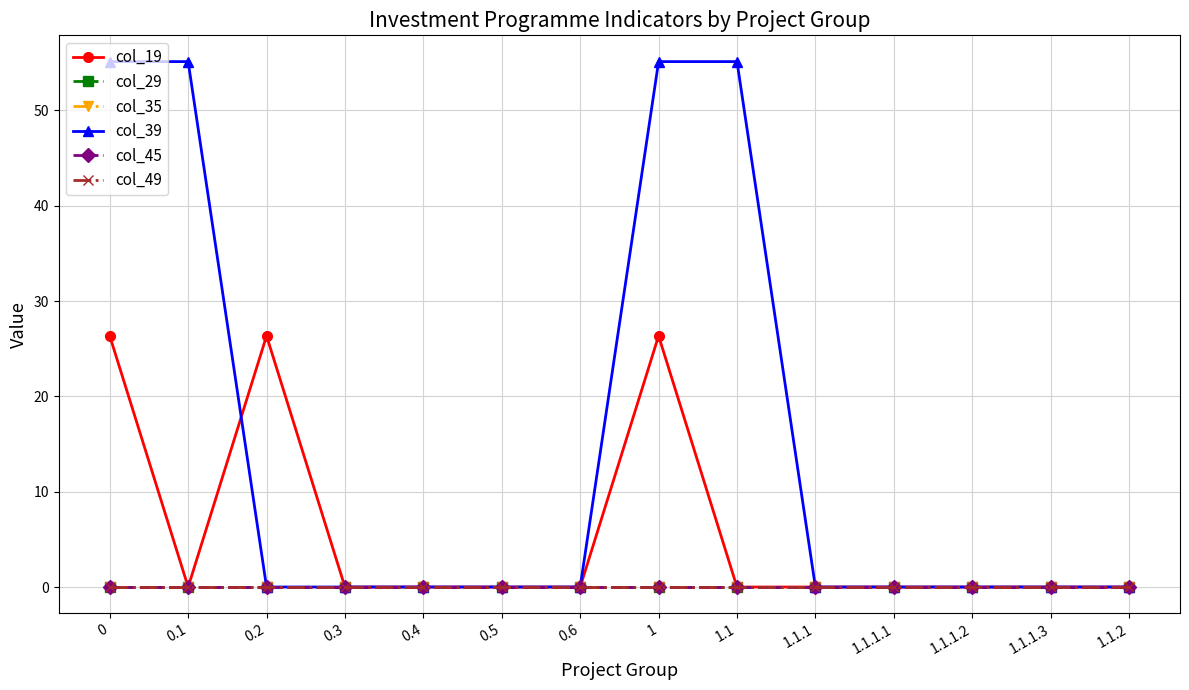

At which label does col_39 reach its minimum?

0.2